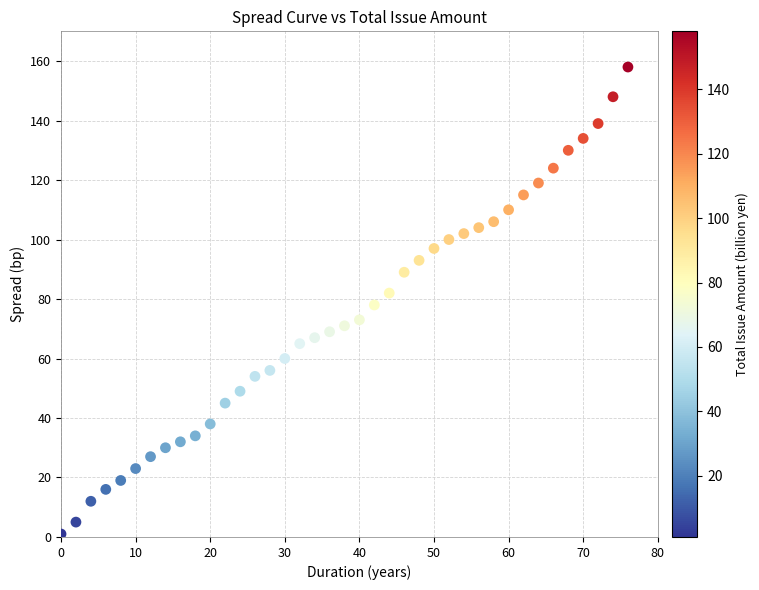

What is the range of X values (max minus min)?

76